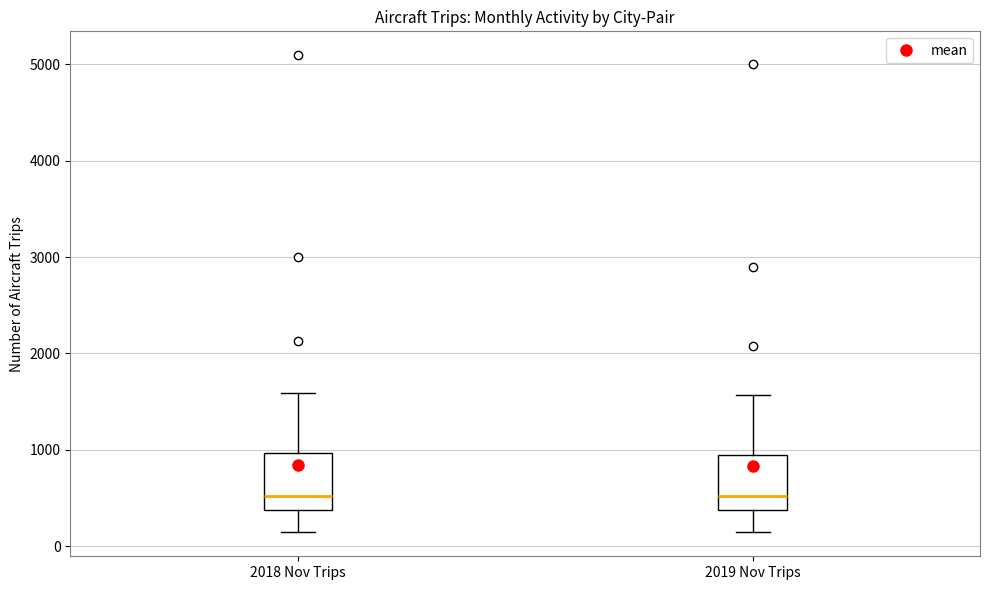

Where is the upper edge of the box for 2019 Nov Trips on the y-axis? The values are not printed on the chart, so give them approximately, as read against the axis.

900